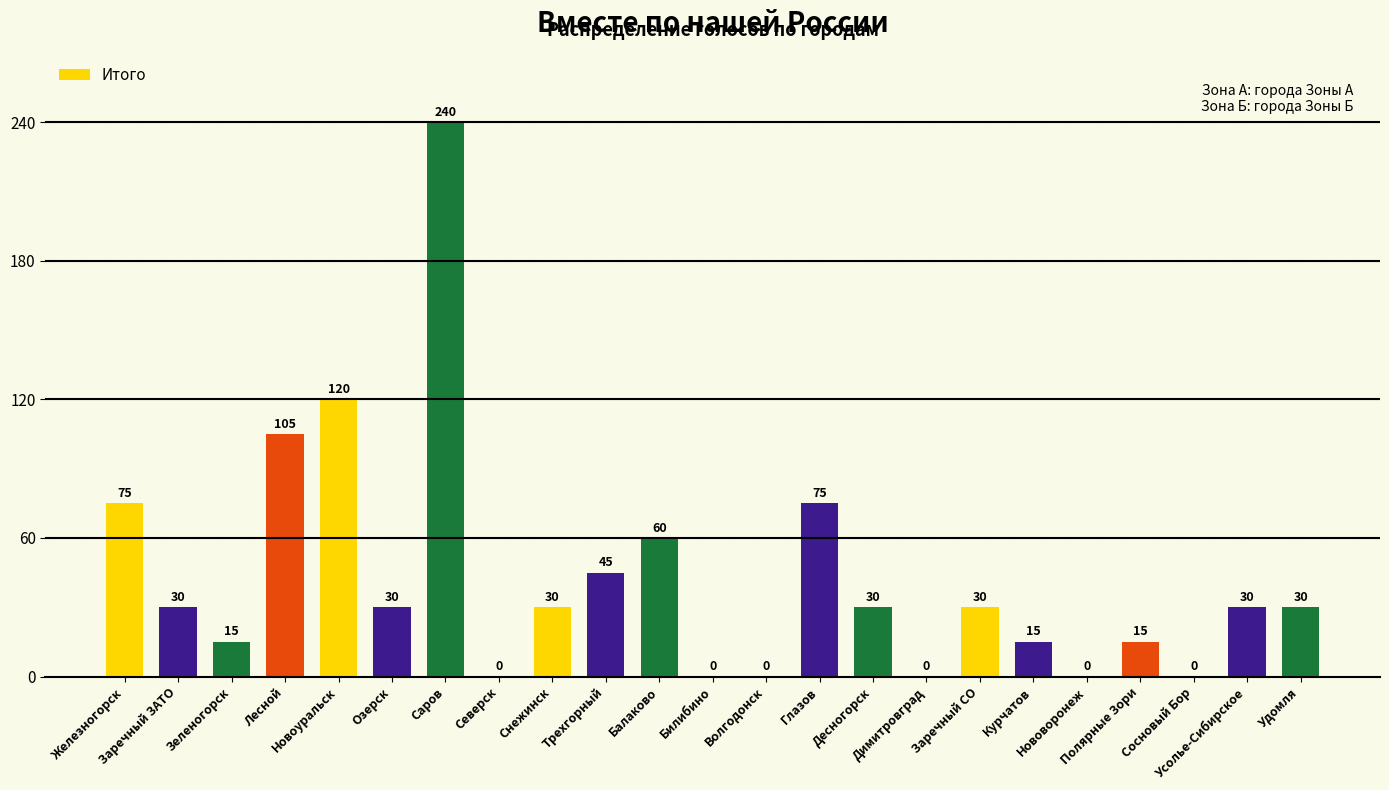

Are the bars horizontal?

No